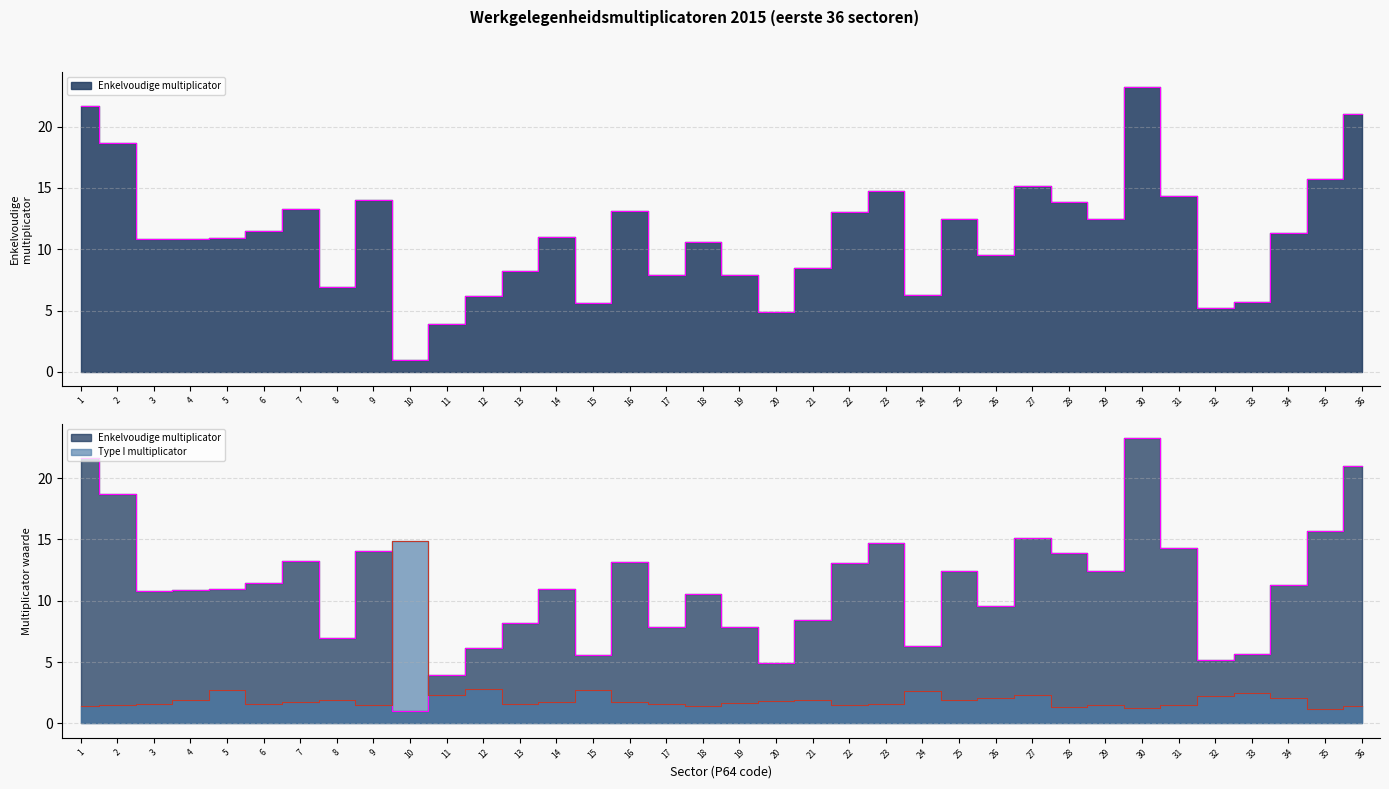

Where do Type I multiplicator and Enkelvoudige multiplicator first cross each other?

9 and 10